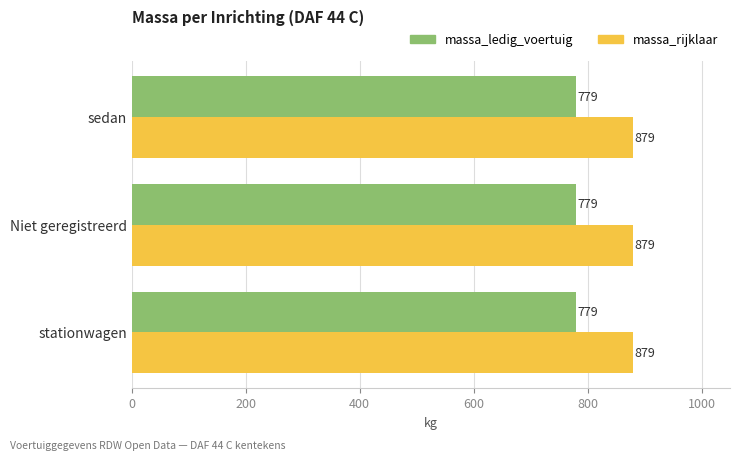

Rank the series by their maximum value, from lowest to highest.

massa_ledig_voertuig, massa_rijklaar